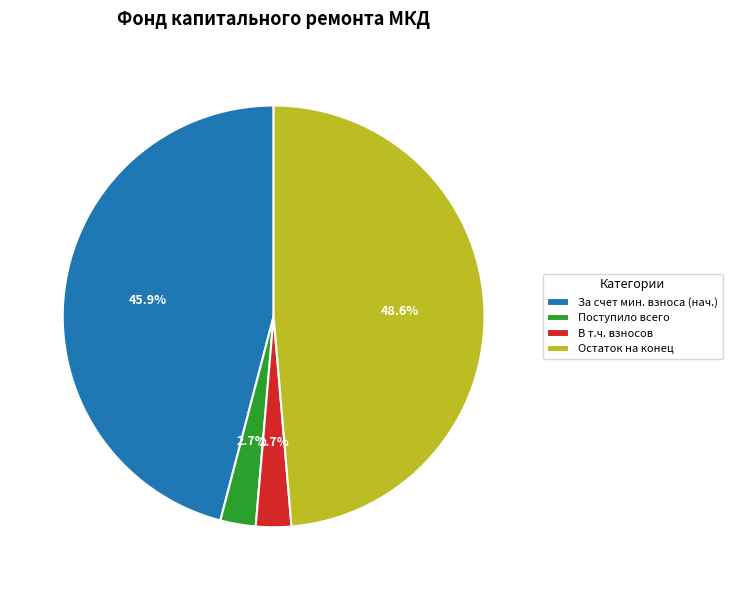

Does any single category account for the majority?

No